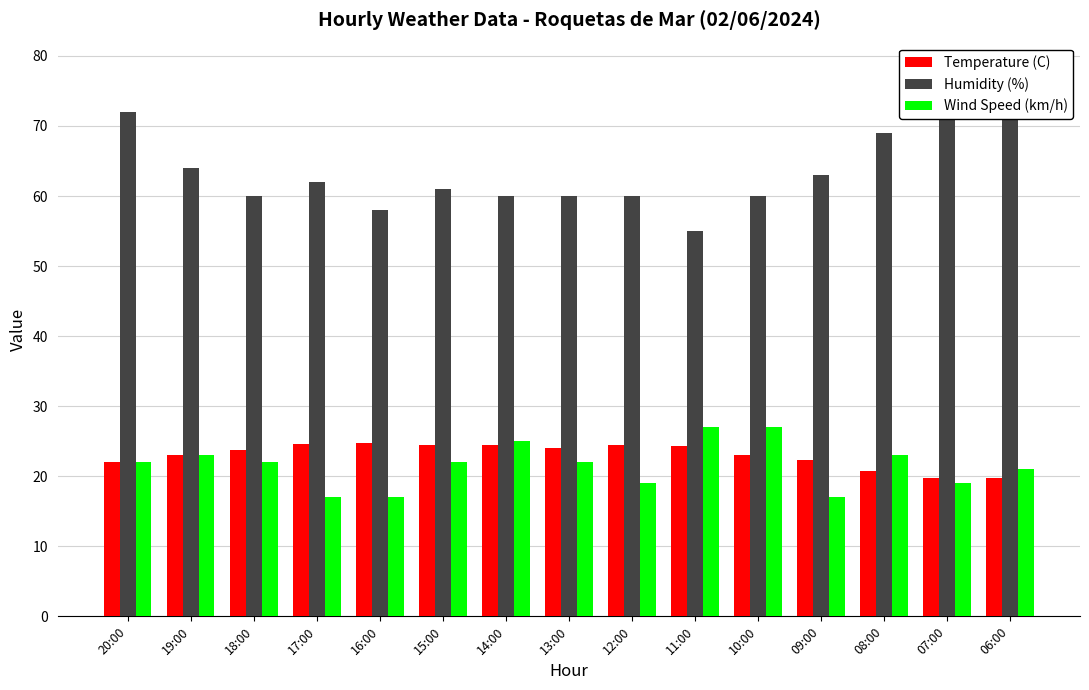

The value of Temperature (C) at 10:00 is 23.0. True or false?

True